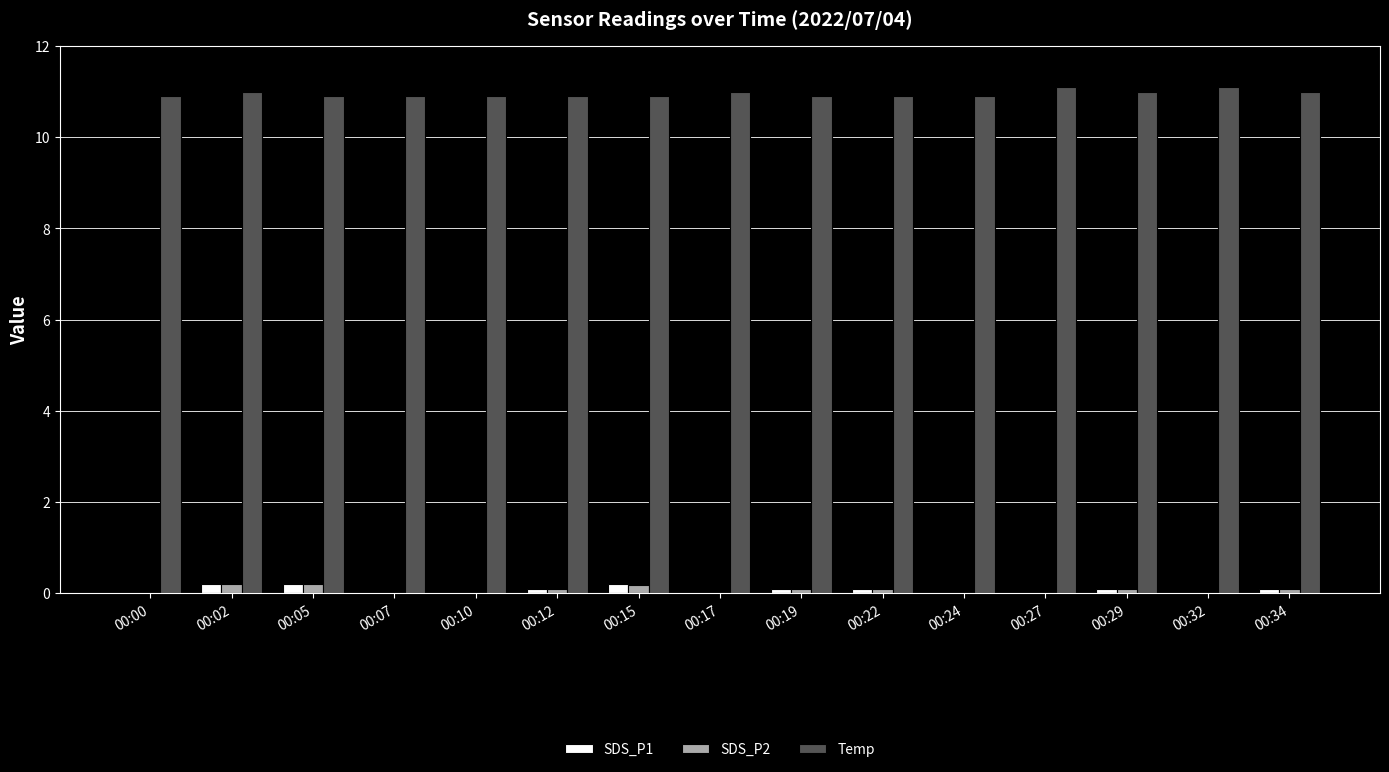

What is the sum of all SDS_P2 values?

1.1